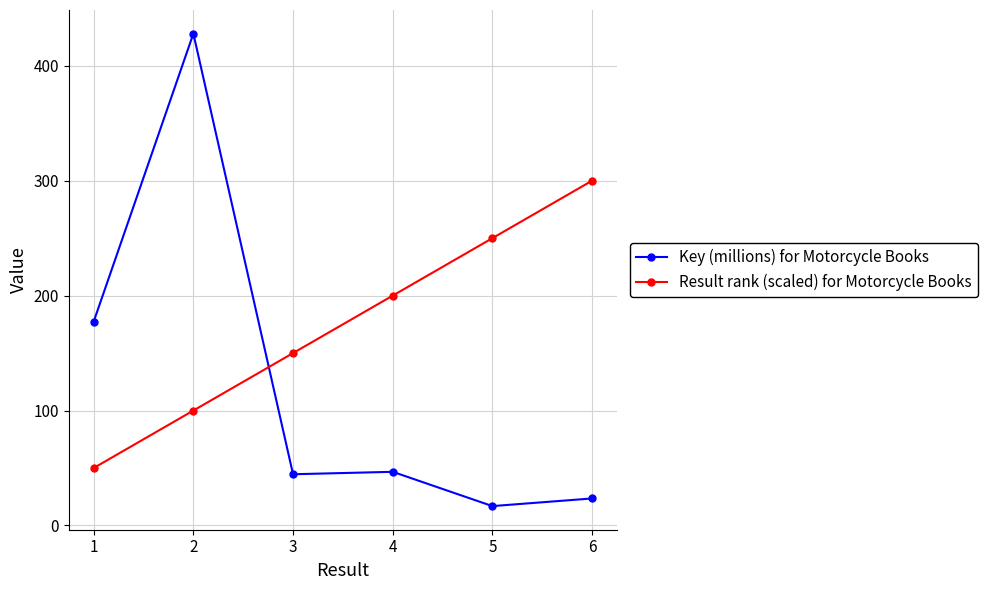

The value of Key (millions) for Motorcycle Books at 1 is 177.4. True or false?

True